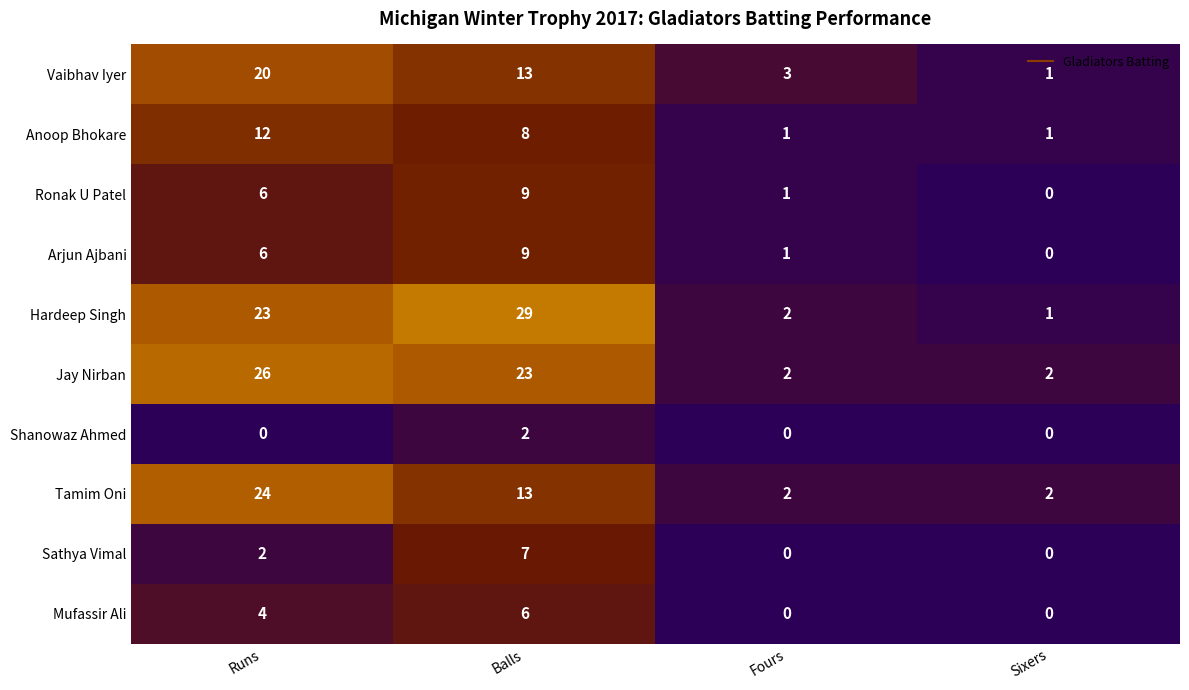

What is the difference between the second highest and minimum values in the Vaibhav Iyer series?

12